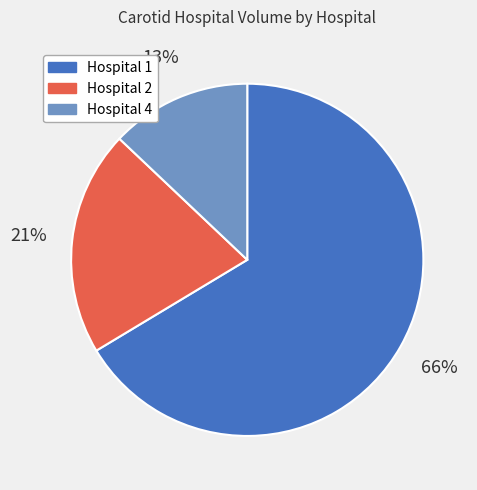

Which has a higher value, Hospital 2 or Hospital 1?

Hospital 1